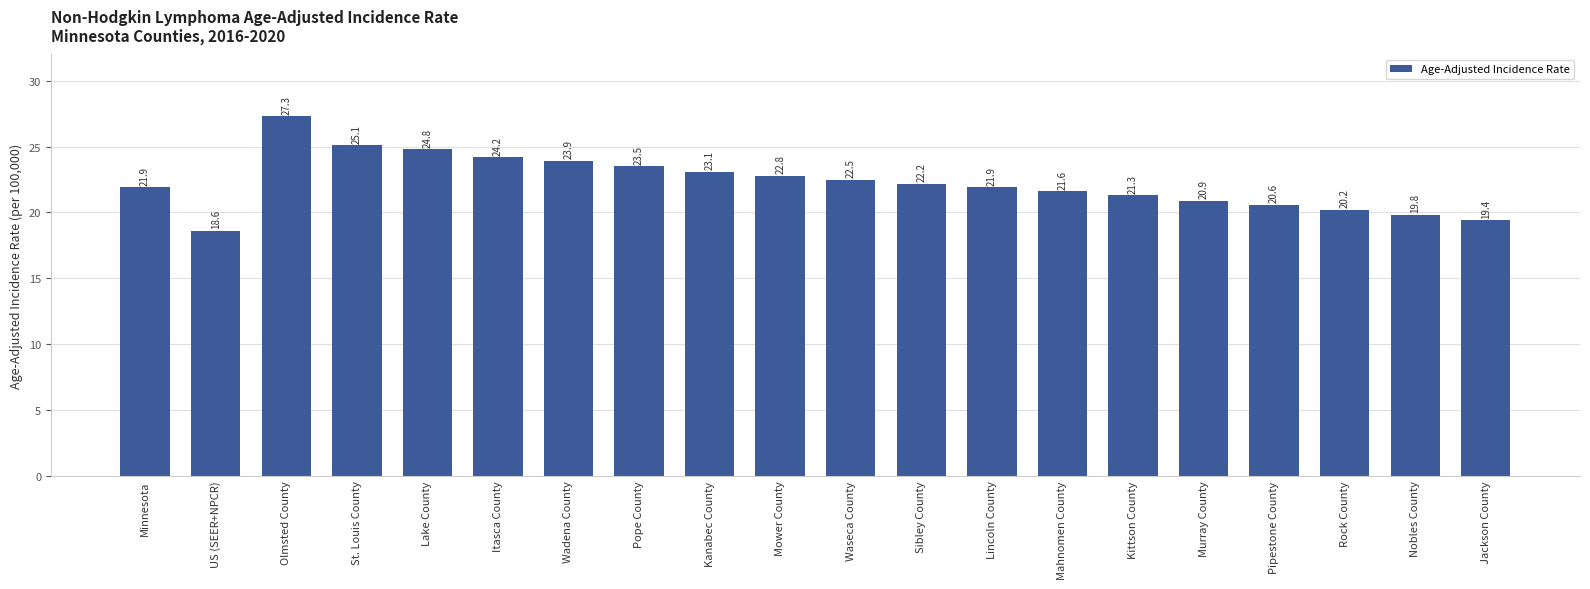

What is the minimum value shown in the chart?

18.6